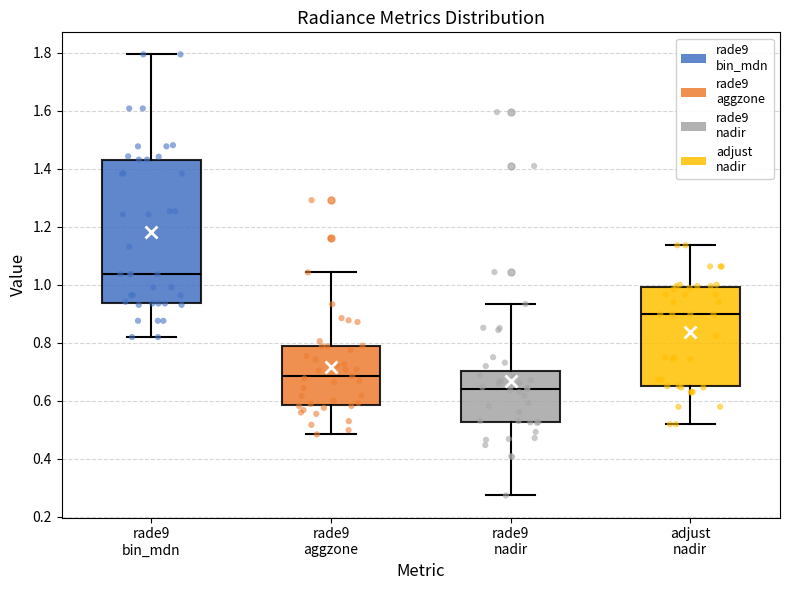

Which box has the lowest median line?

rade9 nadir